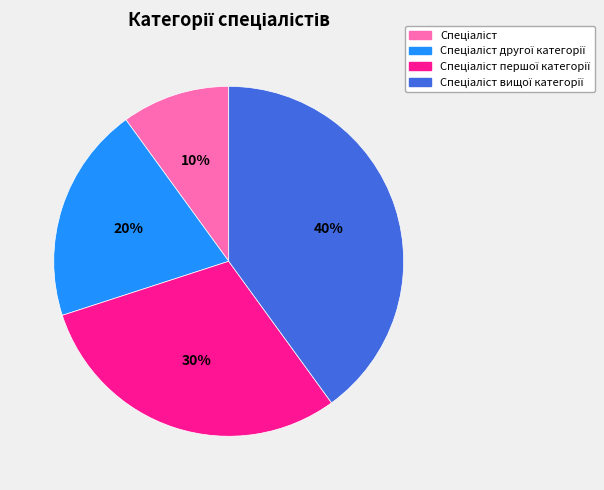

To the nearest percent, what is the difference between the largest and smallest slice percentages?

30%